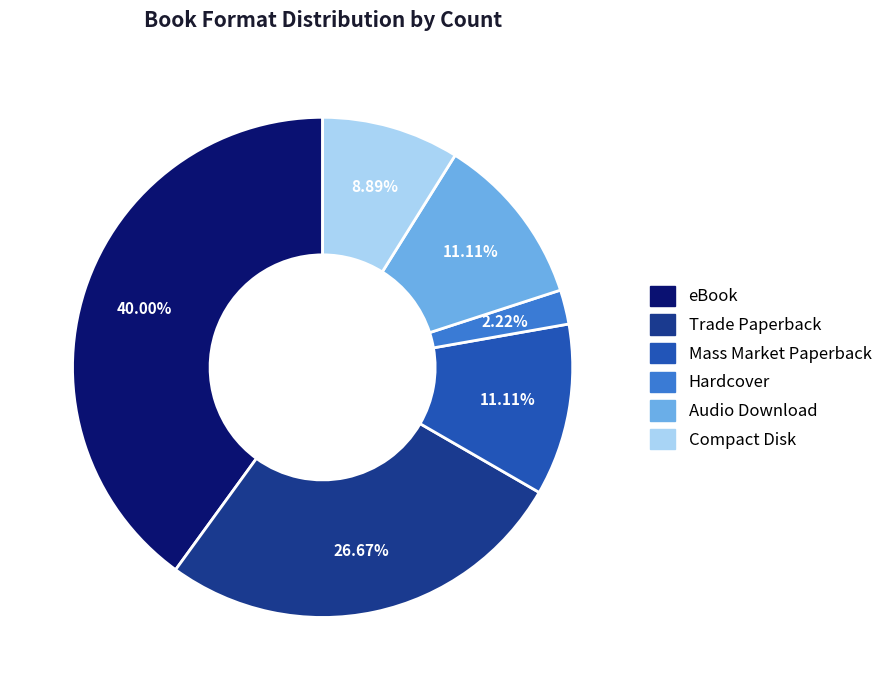

To the nearest percent, what is the difference between the Trade Paperback and Hardcover slice percentages?

24%